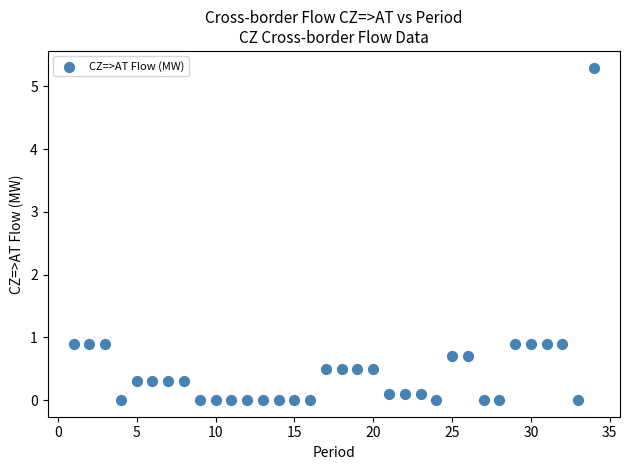

What is the range of Y values (max minus min)?

5.3